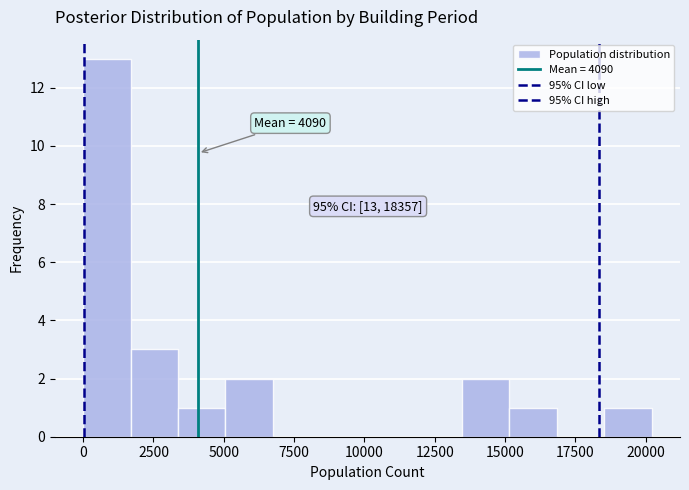

Around what value on the x-axis is the tallest bar? Give the approximate position of its centre, as read against the axis.

1000